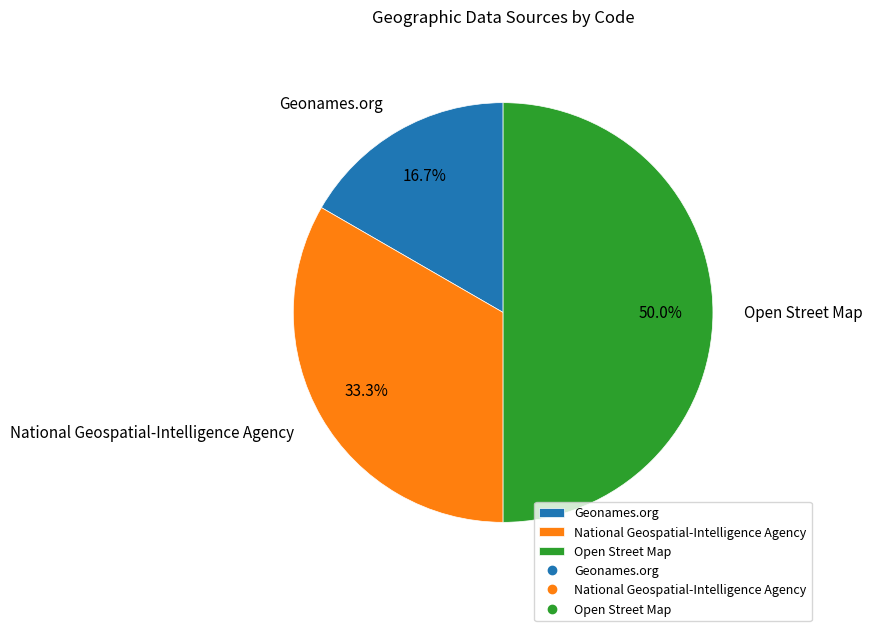

Combined, what portion of the pie is Geonames.org and Open Street Map?

66.7%